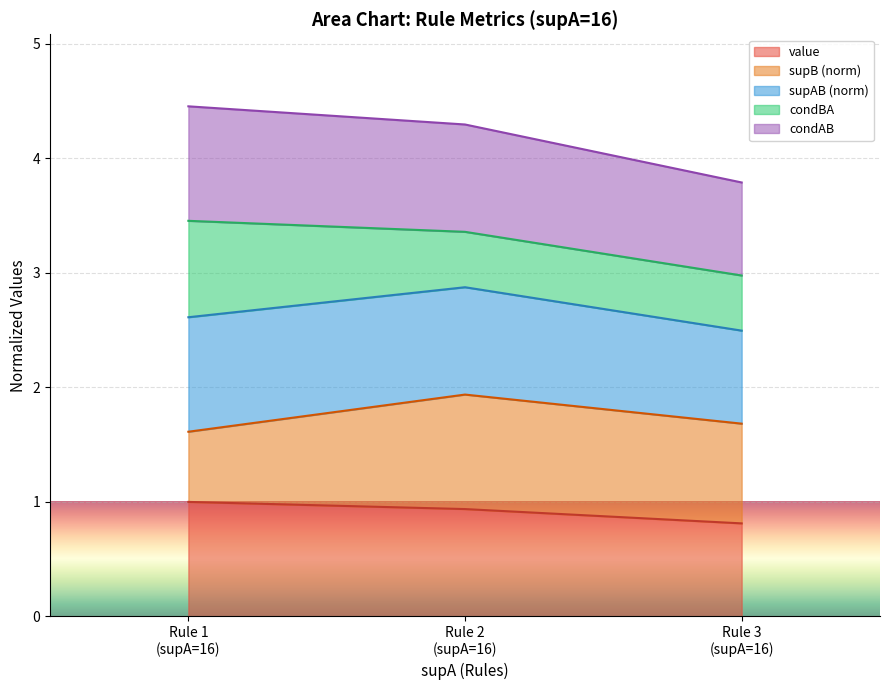

Is the value of condAB at Rule 1 (supA=16) greater than the value of value at Rule 1 (supA=16)?

Yes